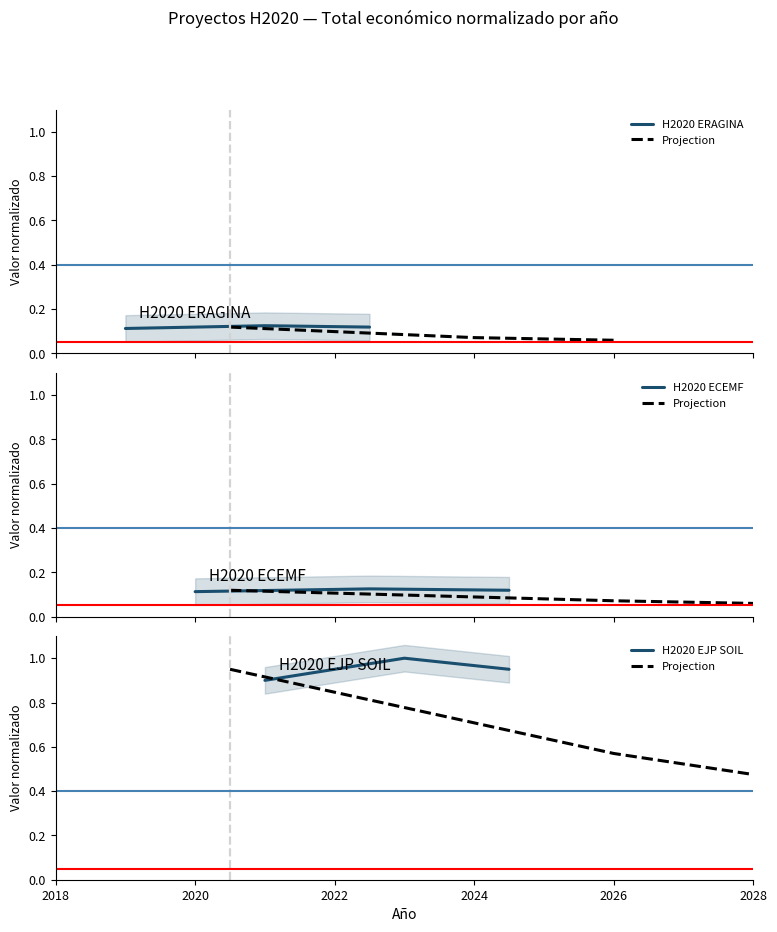

Which series changed the most between 2018 and 2022?

Projection